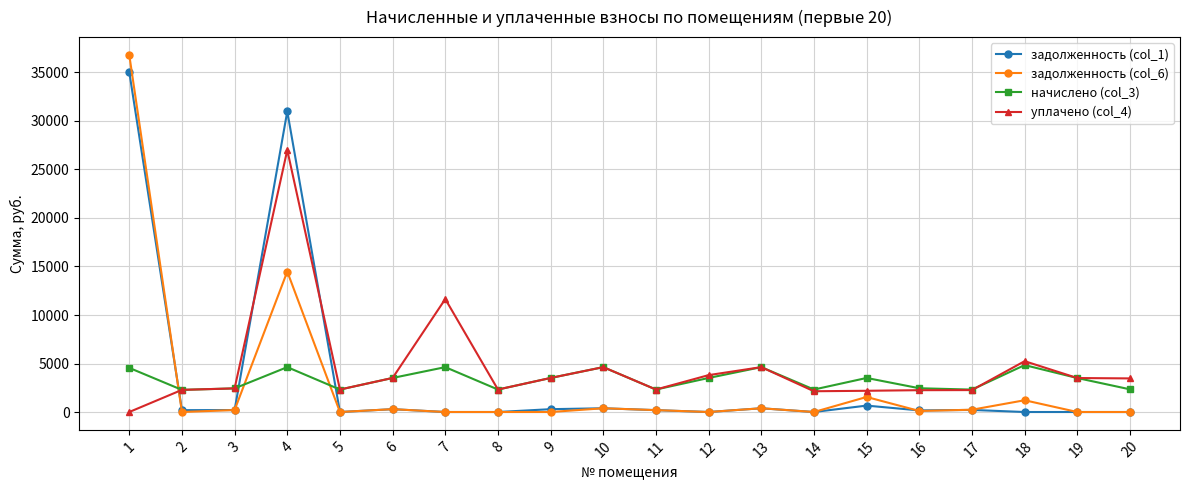

What is the value of the начислено (col_3) point at the 10th from the left?

4626.2